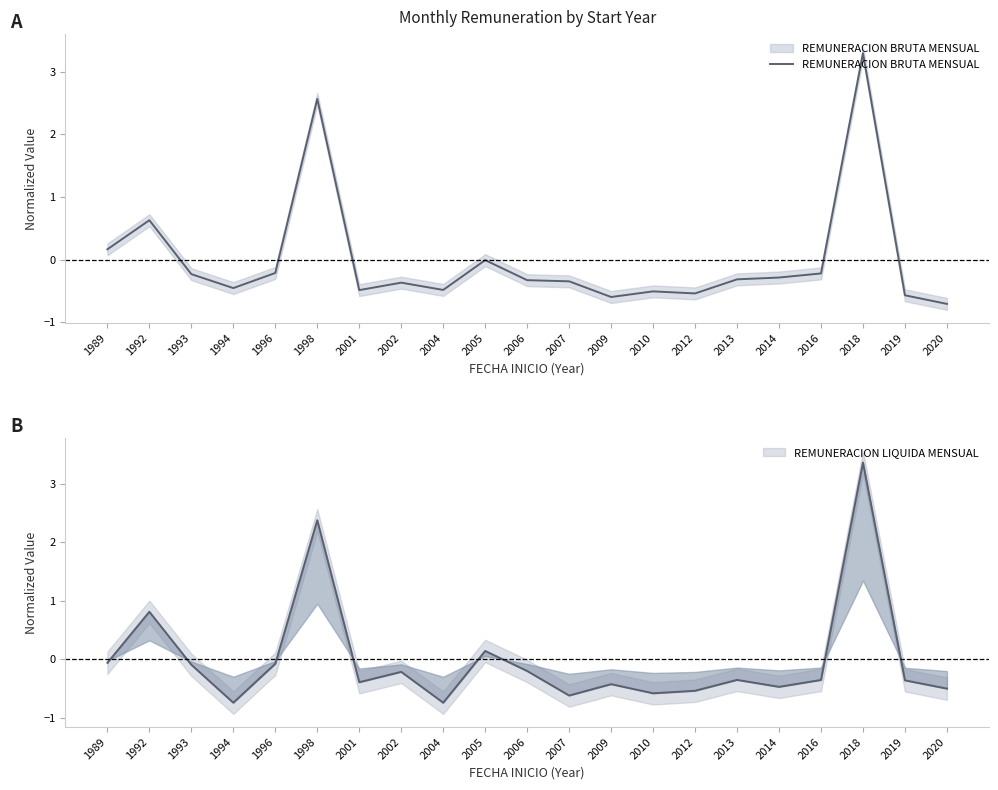

Where does the data first go above 0?

1989